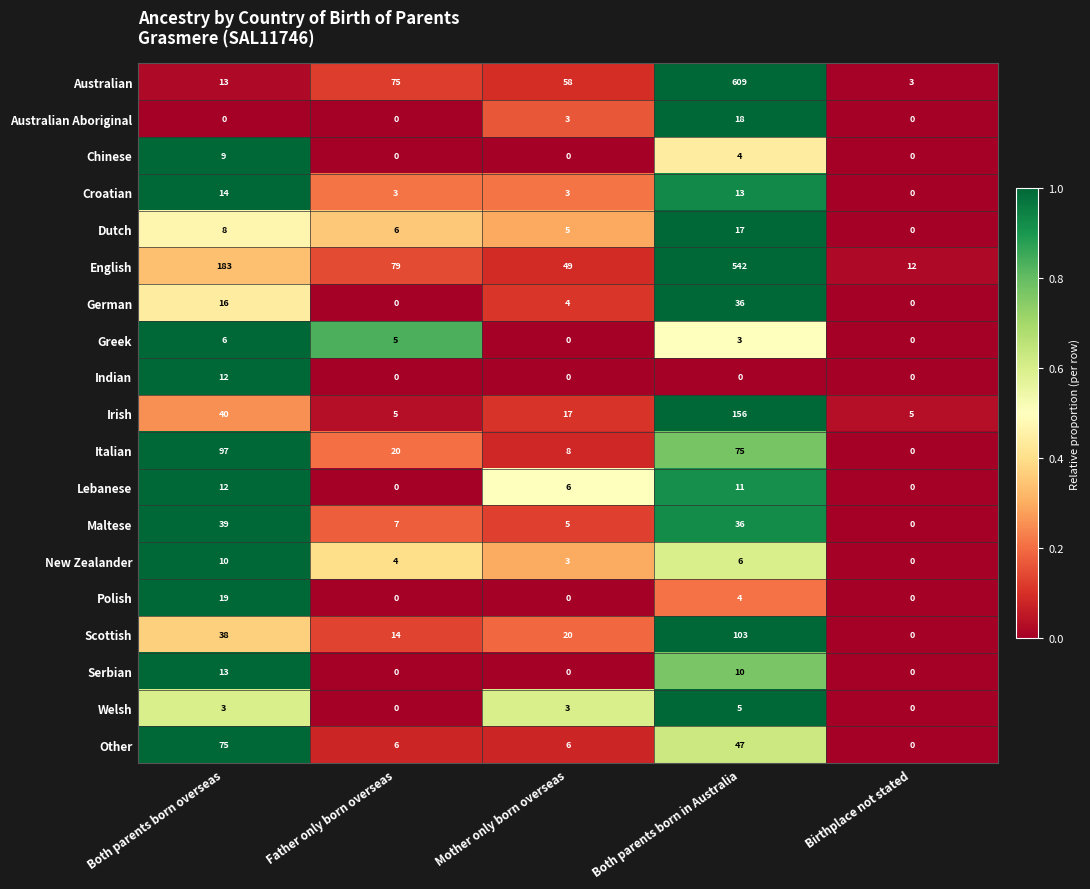

Which series has the largest range (max minus min)?

Australian